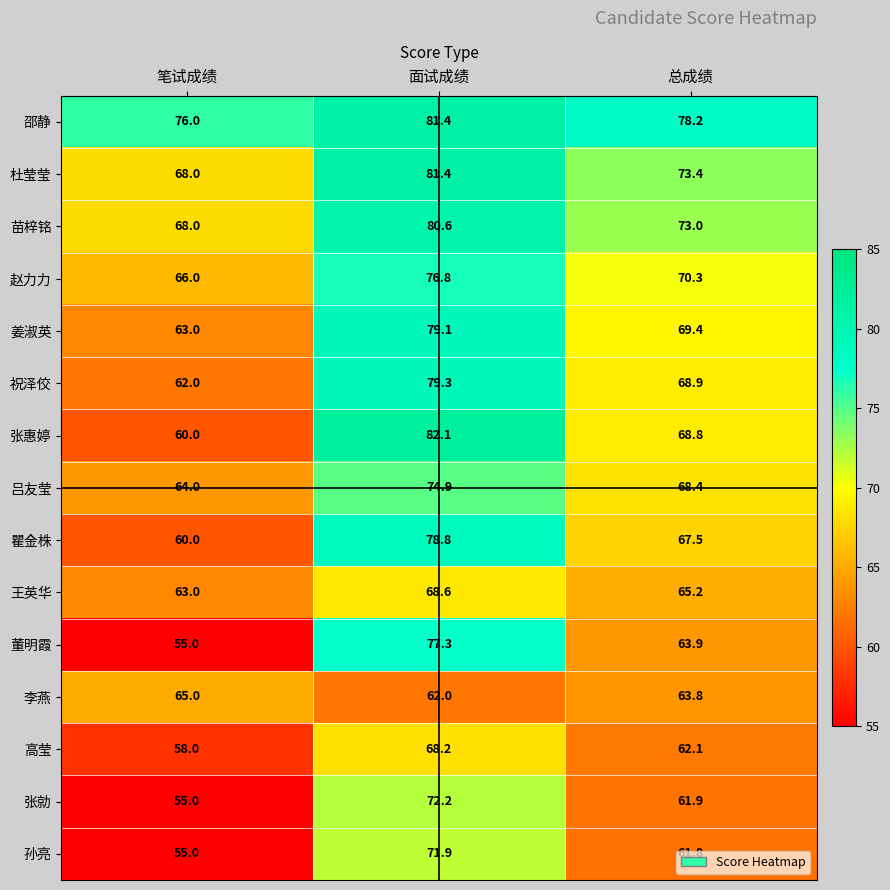

Which series has the largest total across all categories?

邵静